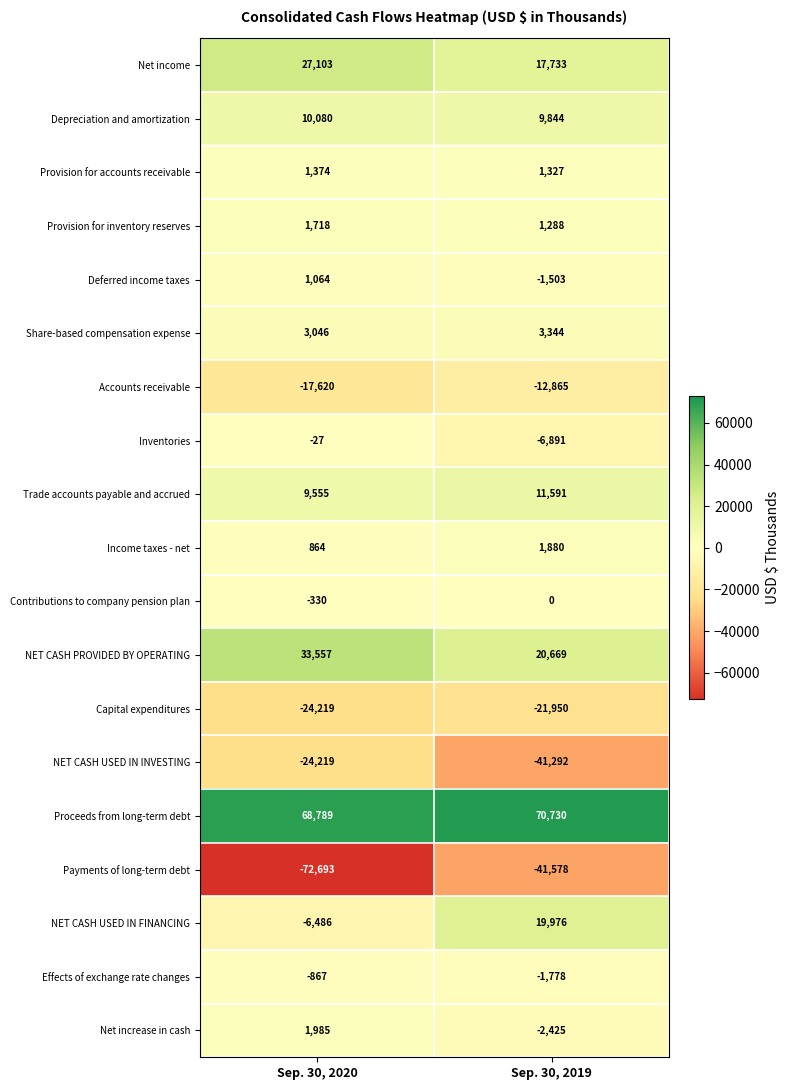

True or false: NET CASH USED IN INVESTING has a value of -24219 at Sep. 30, 2020.

True